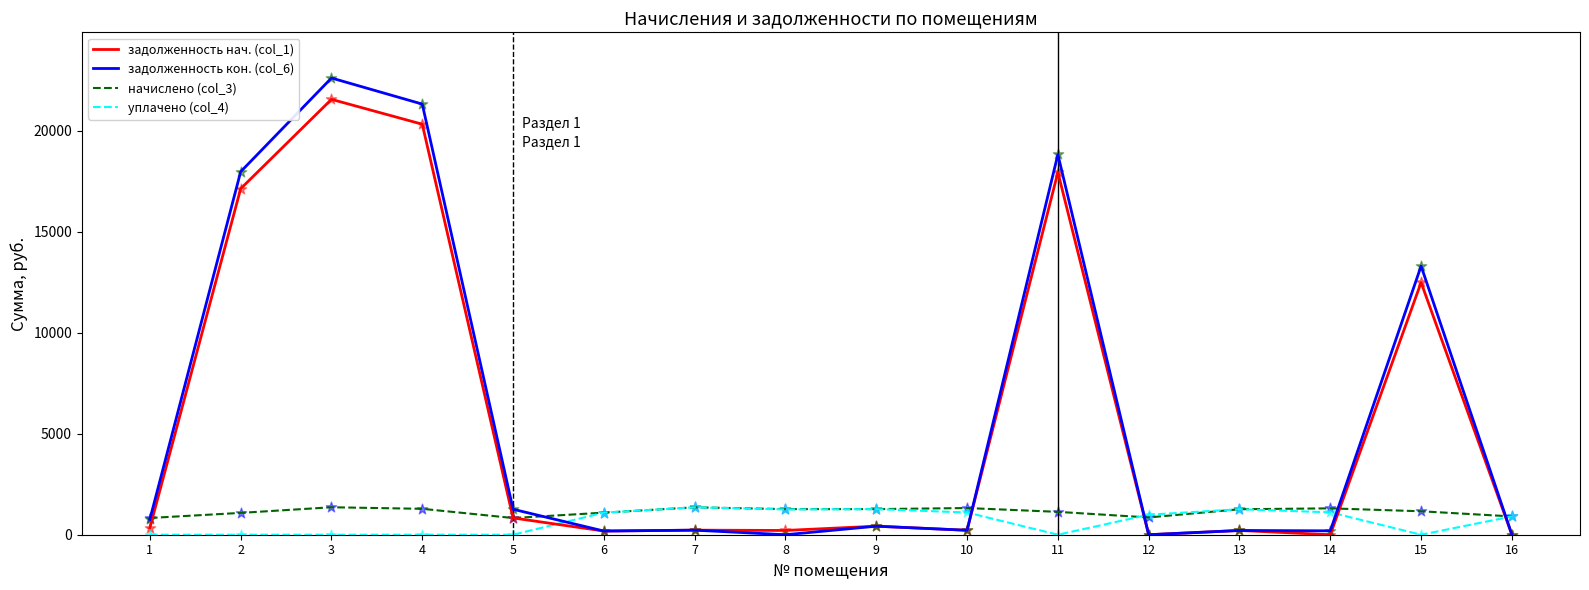

Which series has the widest spread of values?

задолженность кон. (col_6)